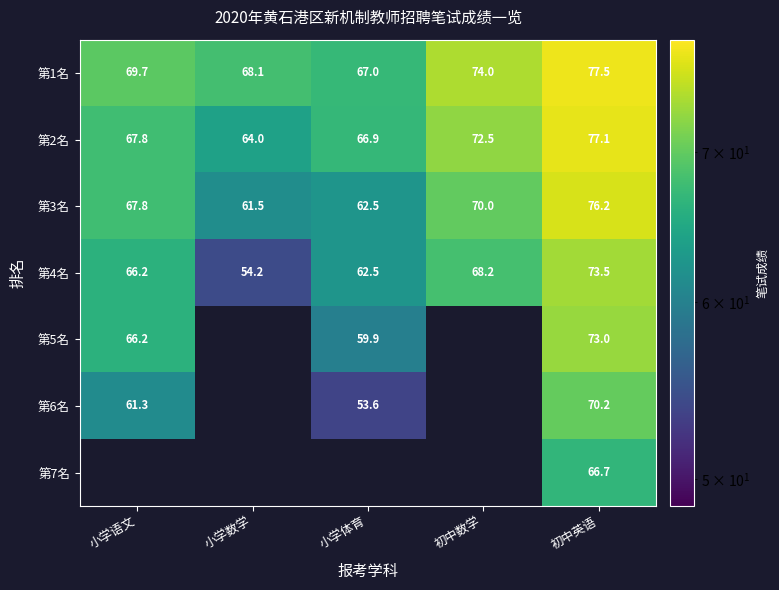

At which label is 第2名 closest to 70?

小学语文